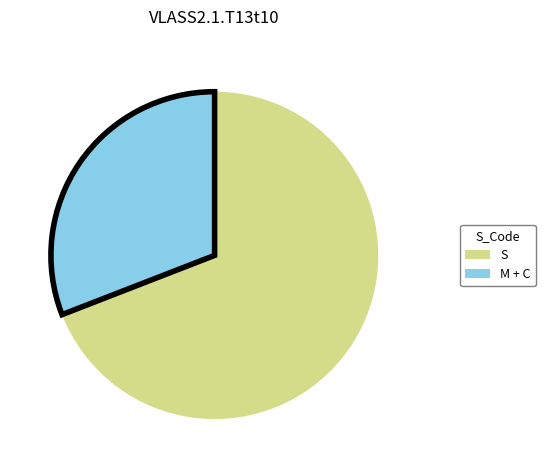

Is there any slice that represents more than half of the pie?

Yes